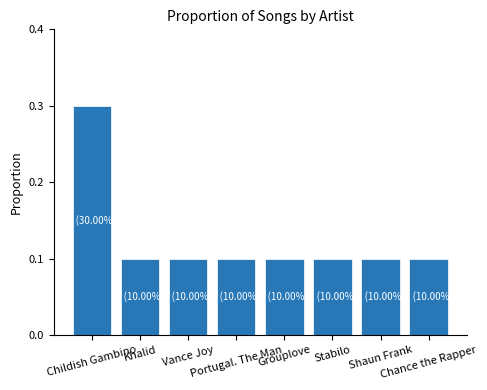

What is the average value?

0.1